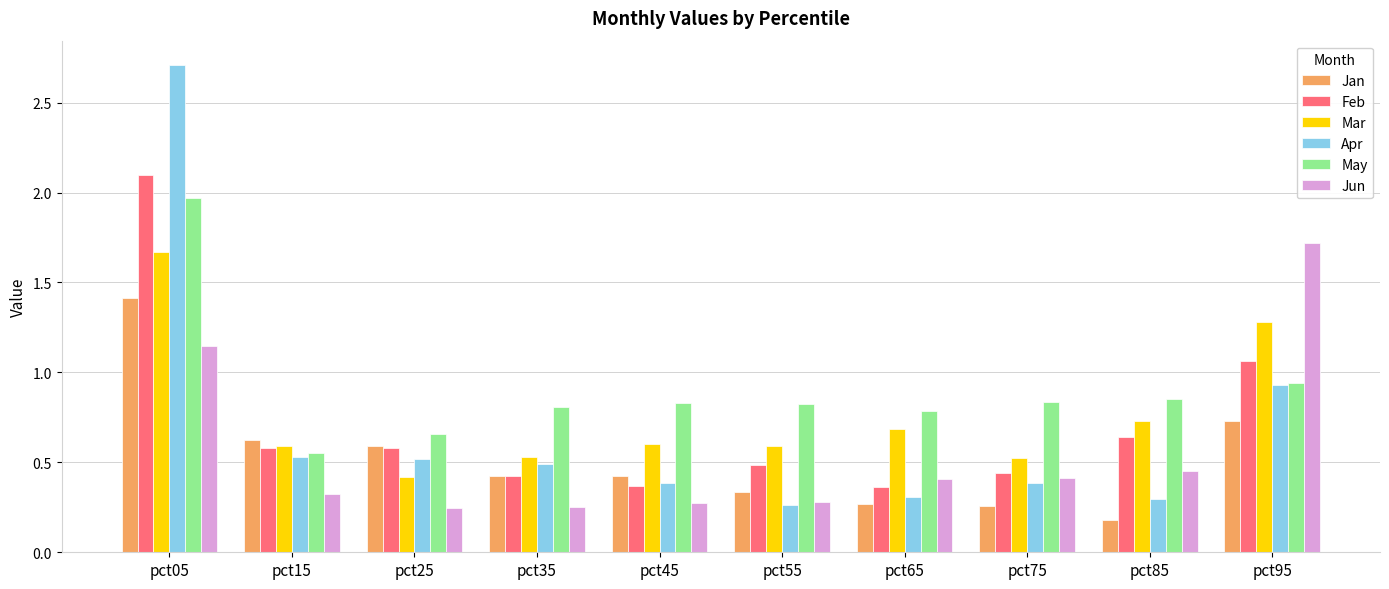

The Mar series shows 0.7 at pct65. True or false?

True